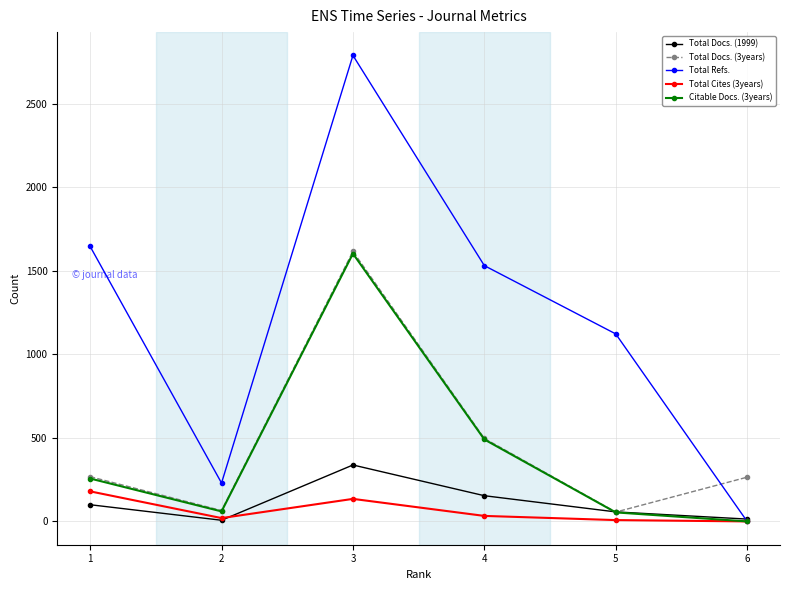

Is it true that Total Docs. (1999) equals 56 at 4?

False